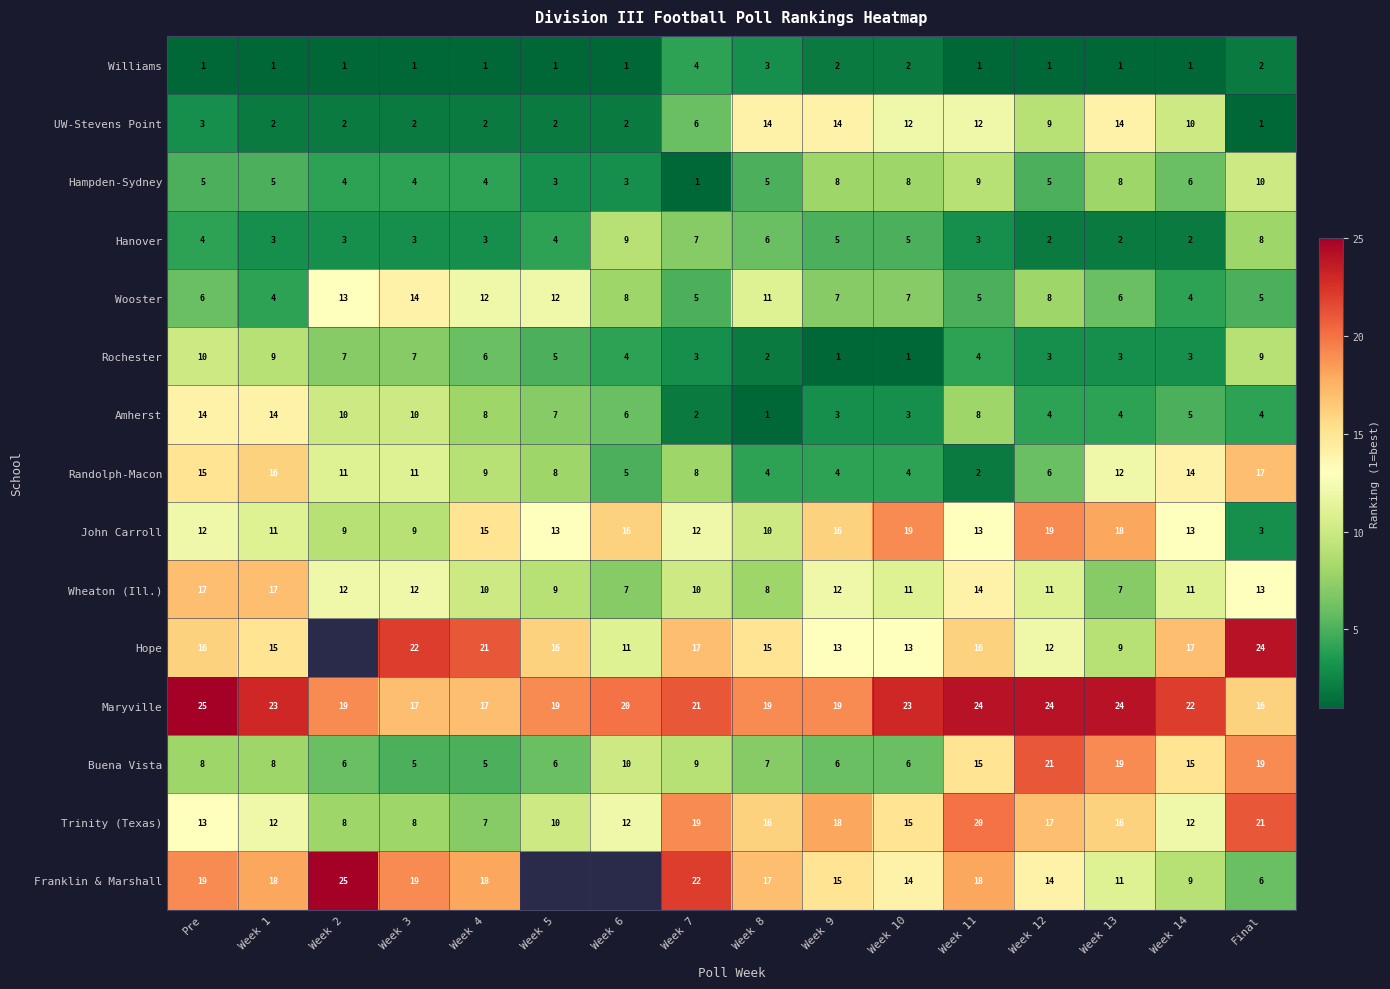

At Week 11, list the series in order from smallest to largest.

Williams, Randolph-Macon, Hanover, Rochester, Wooster, Amherst, Hampden-Sydney, UW-Stevens Point, John Carroll, Wheaton (Ill.), Buena Vista, Hope, Franklin & Marshall, Trinity (Texas), Maryville